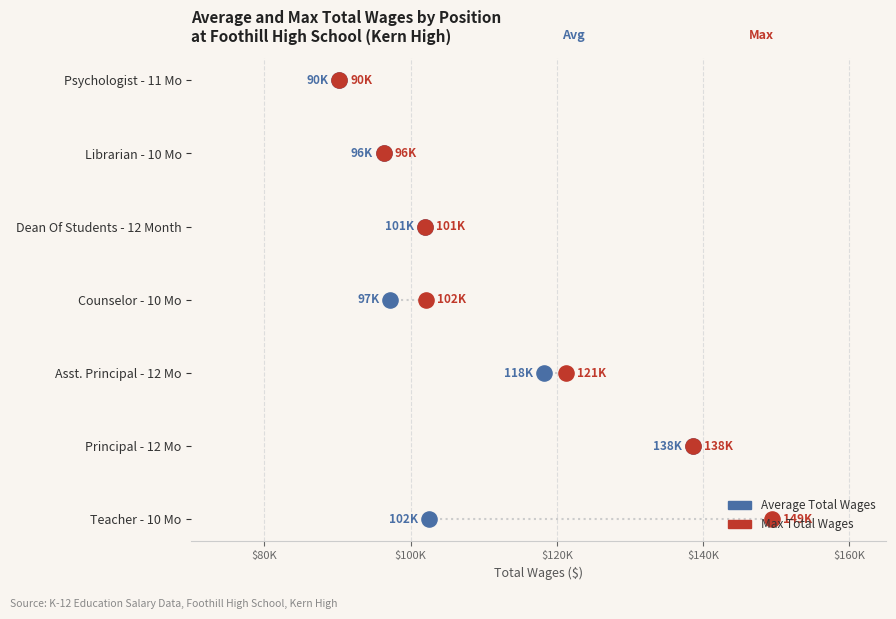

Which series reaches the minimum Y coordinate?

Average Total Wages